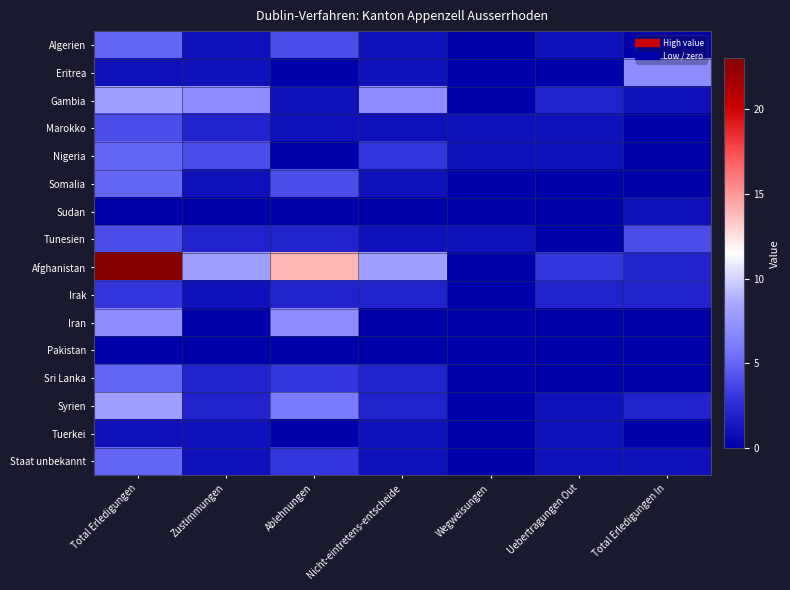

How many series are shown in this chart?

16